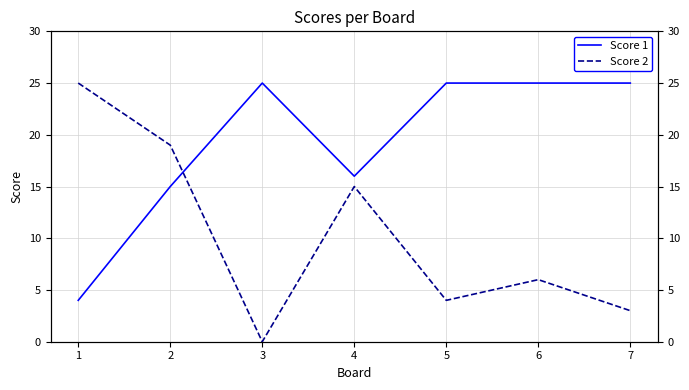

Between which two adjacent categories do Score 1 and Score 2 first intersect?

2 and 3